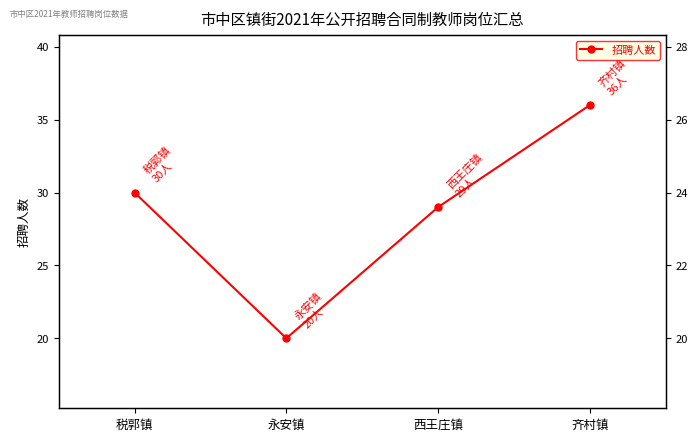

How many lines are shown in the chart?

1